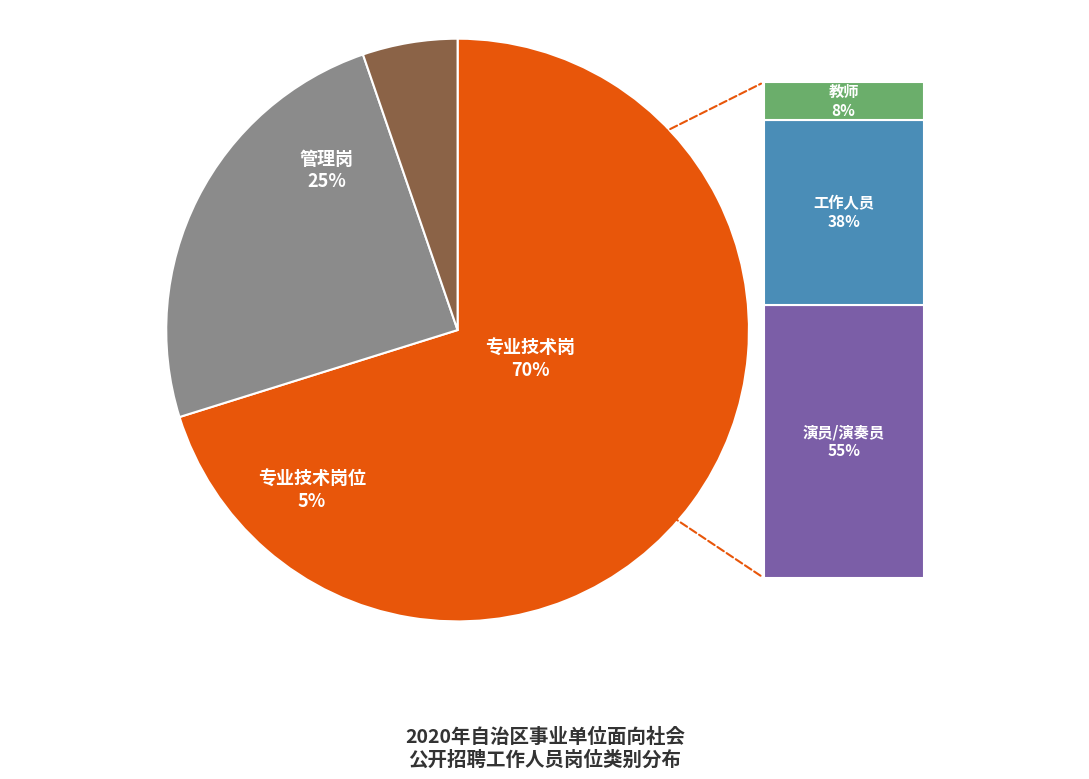

To the nearest percent, what is the combined percentage of 专业技术岗位 and 管理岗?

30%